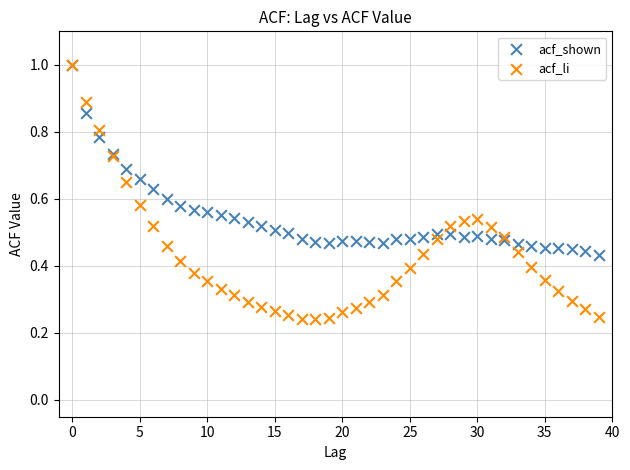

Which series has the widest spread of Y values?

acf_li